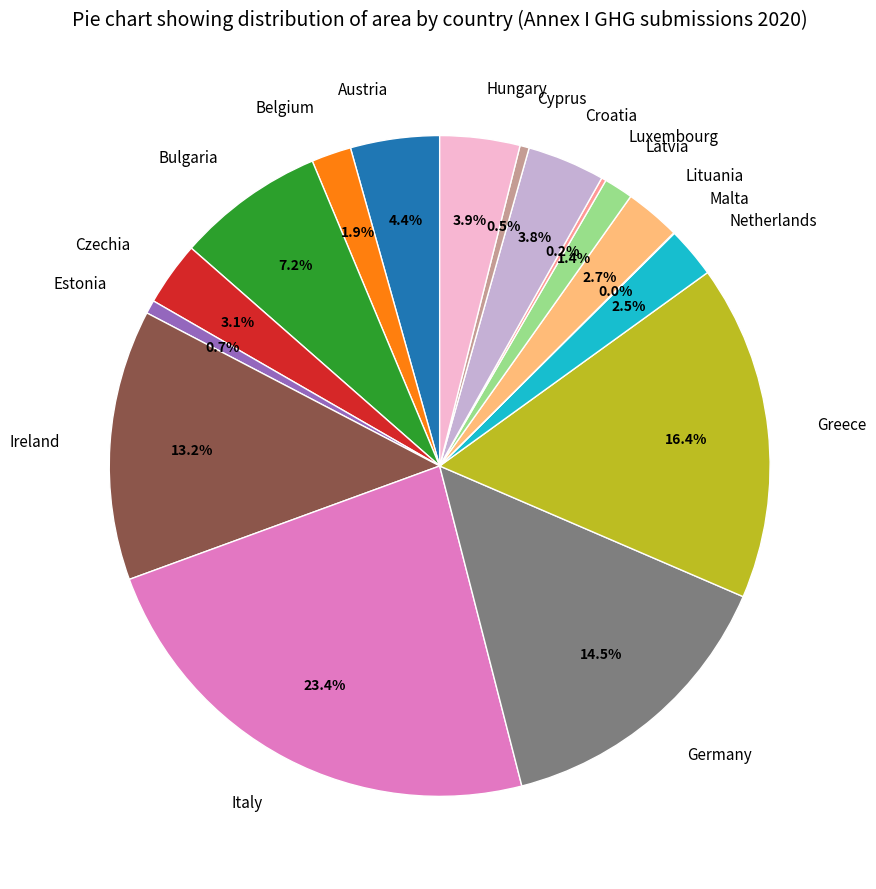

Is Netherlands the majority of the pie?

No